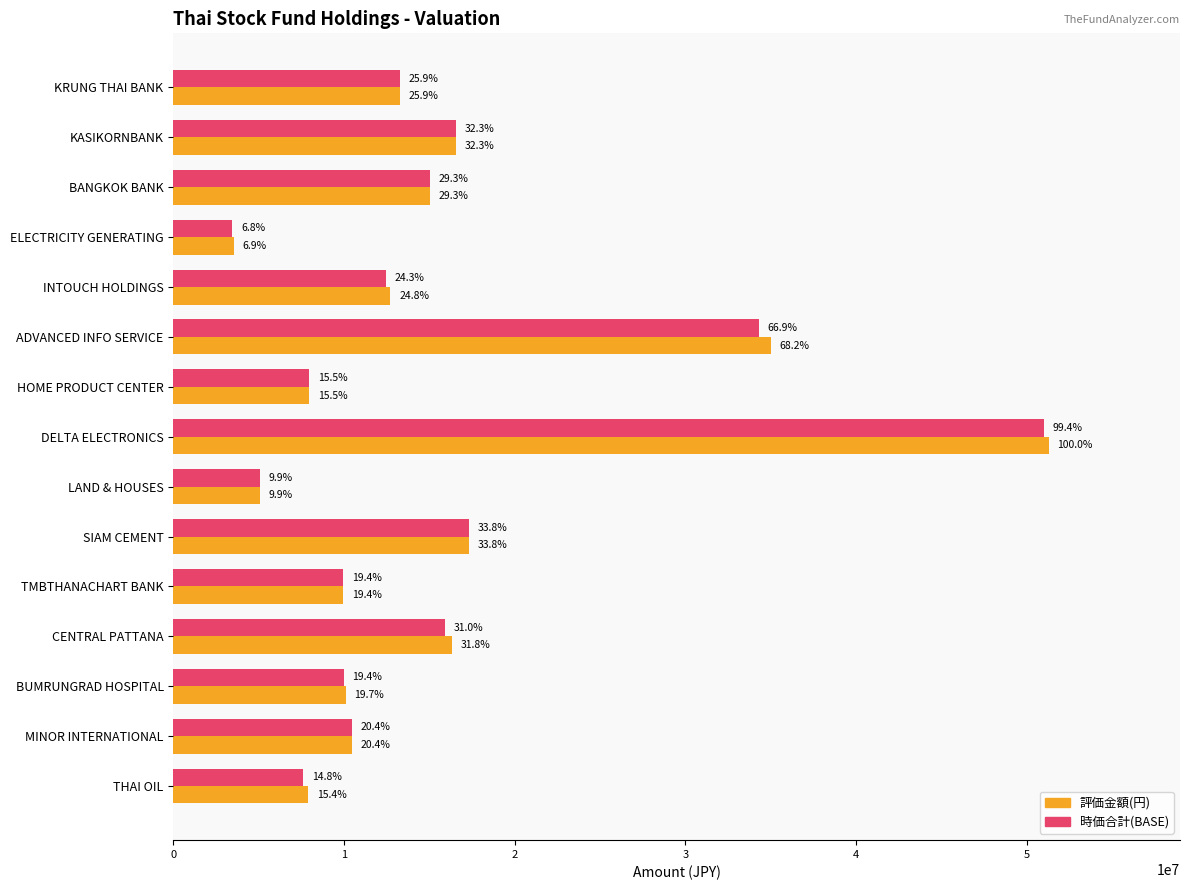

What are all the series names shown in the legend?

評価金額(円), 時価合計(BASE)